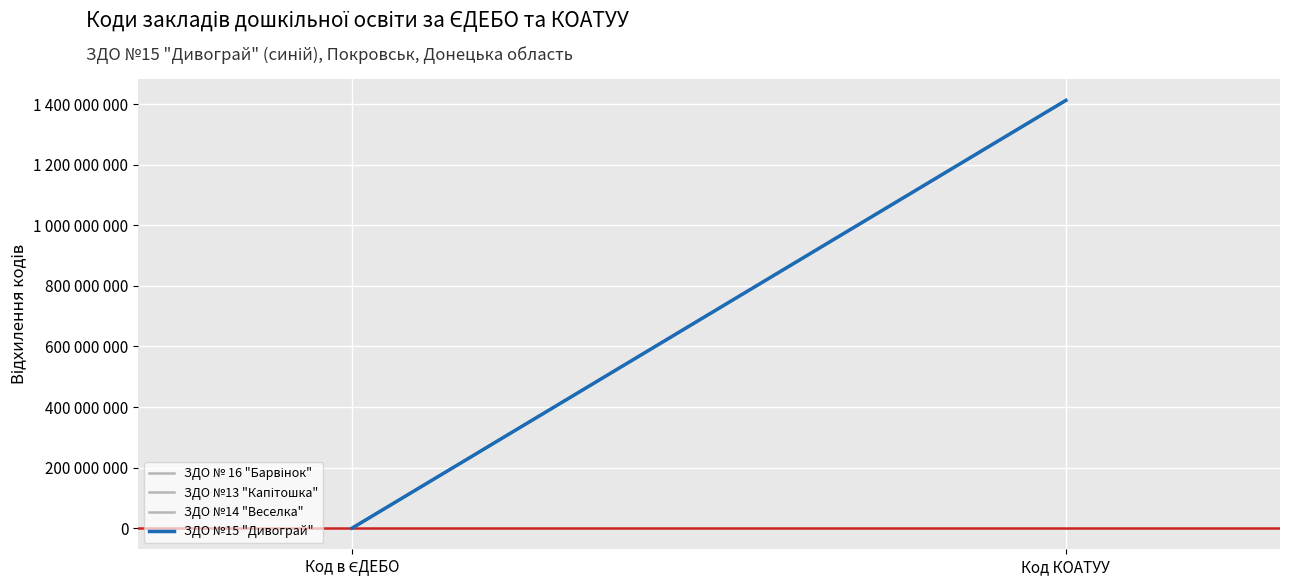

What is the average value of the ЗДО №15 "Дивограй" series?

706552252